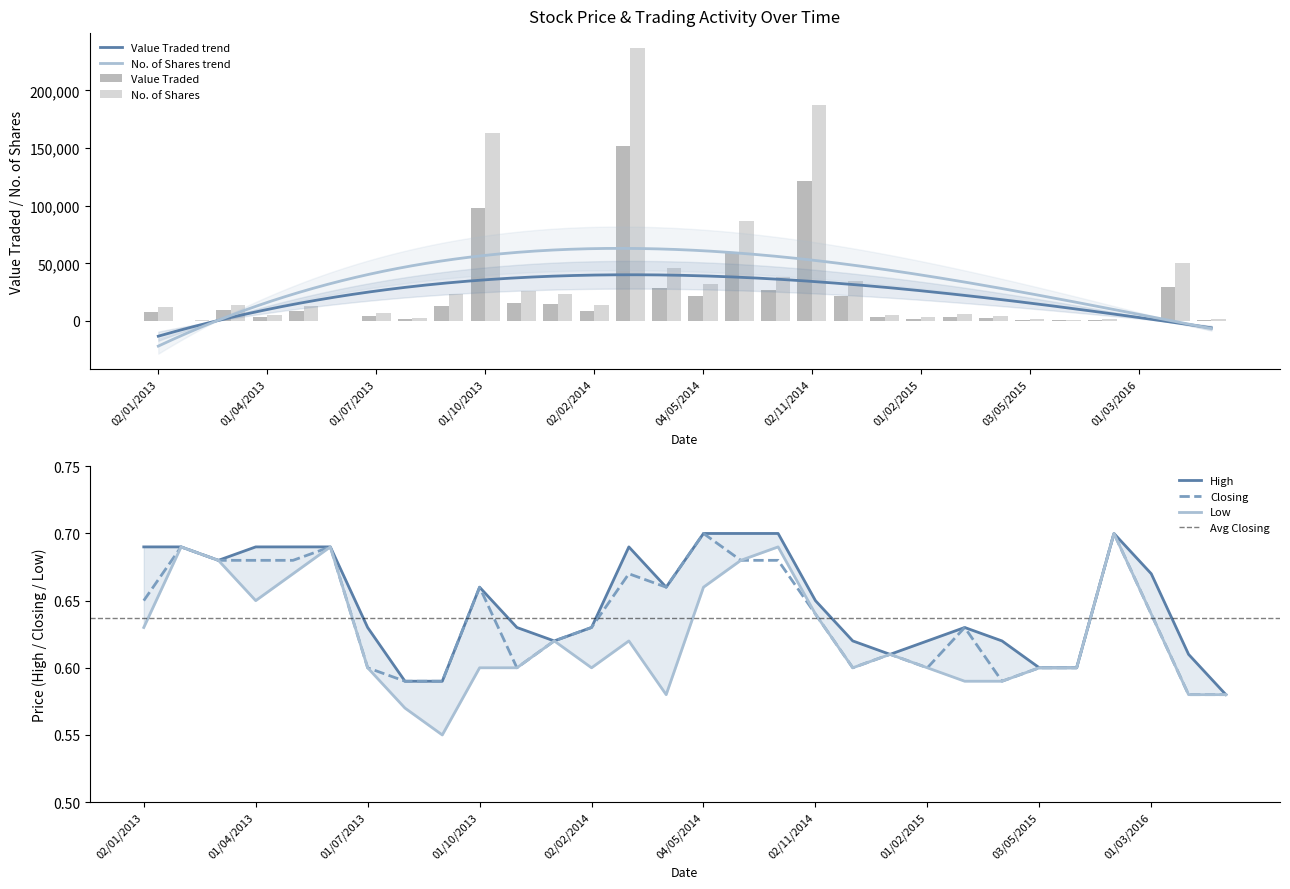

What is the difference between the maximum and second lowest values in the Closing series?

0.1